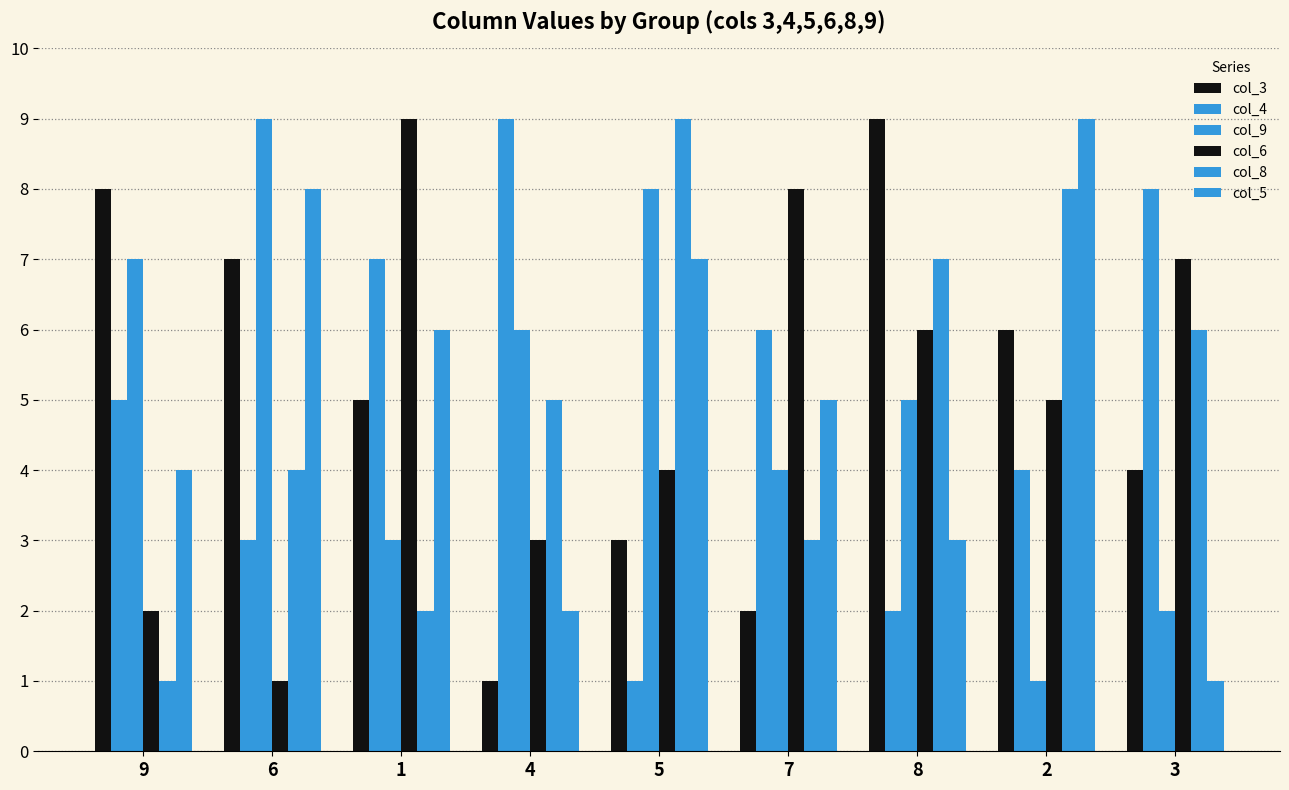

Between 1 and 3, which series saw the biggest shift?

col_5